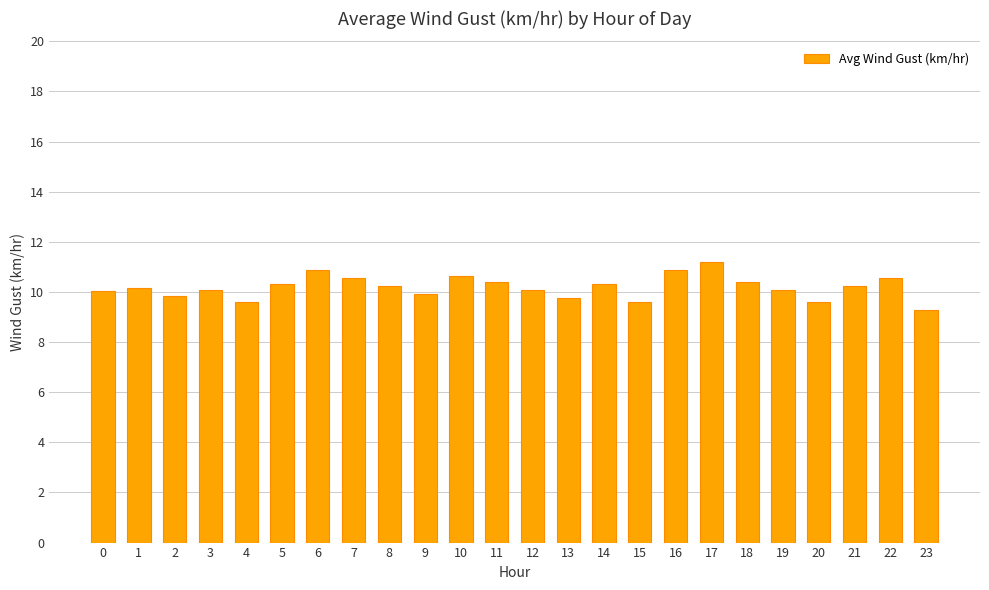

How many data points does each series have?

24